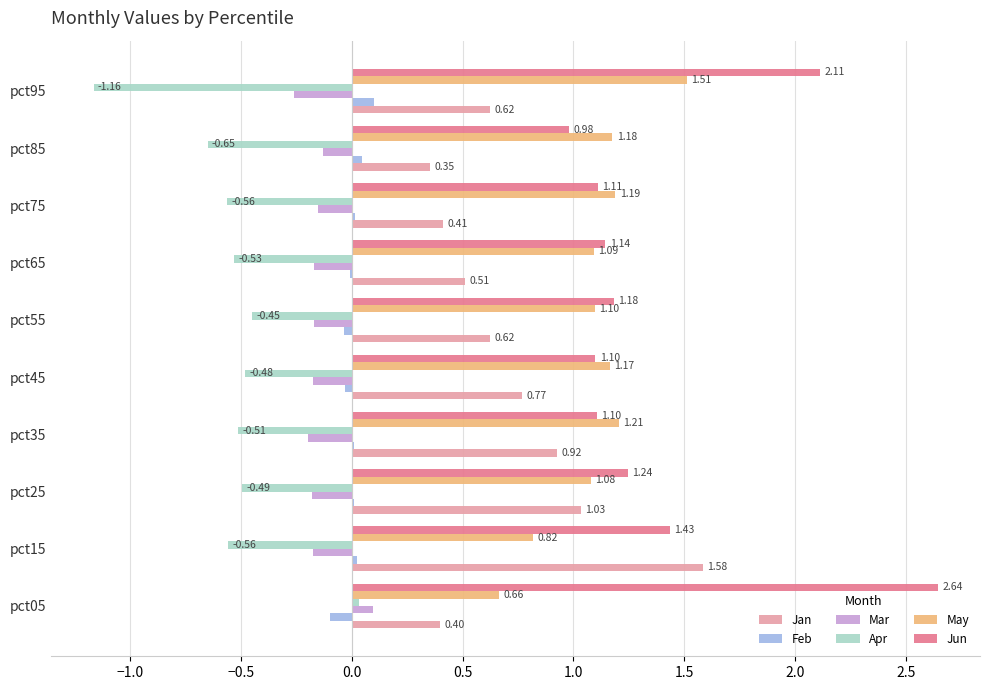

At which category is the sum across all series the highest?

pct05